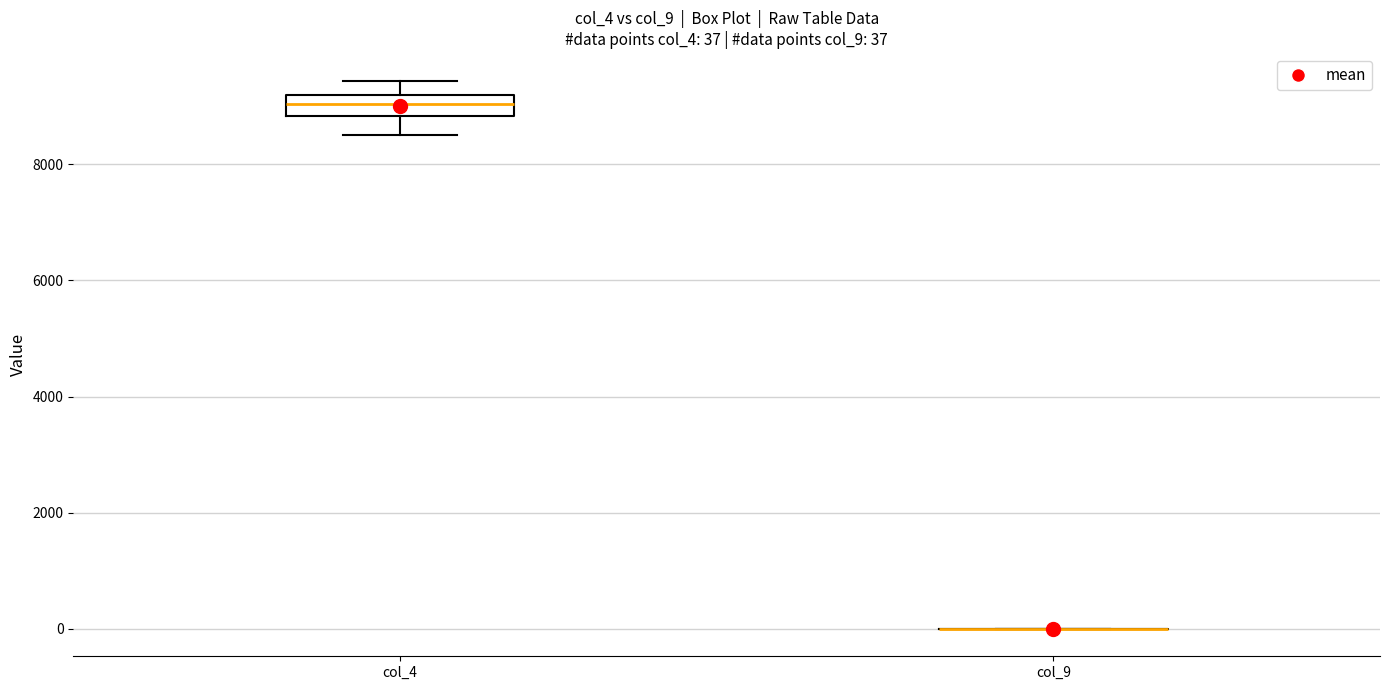

Which box is the tallest, from its lower edge to its upper edge?

col_4